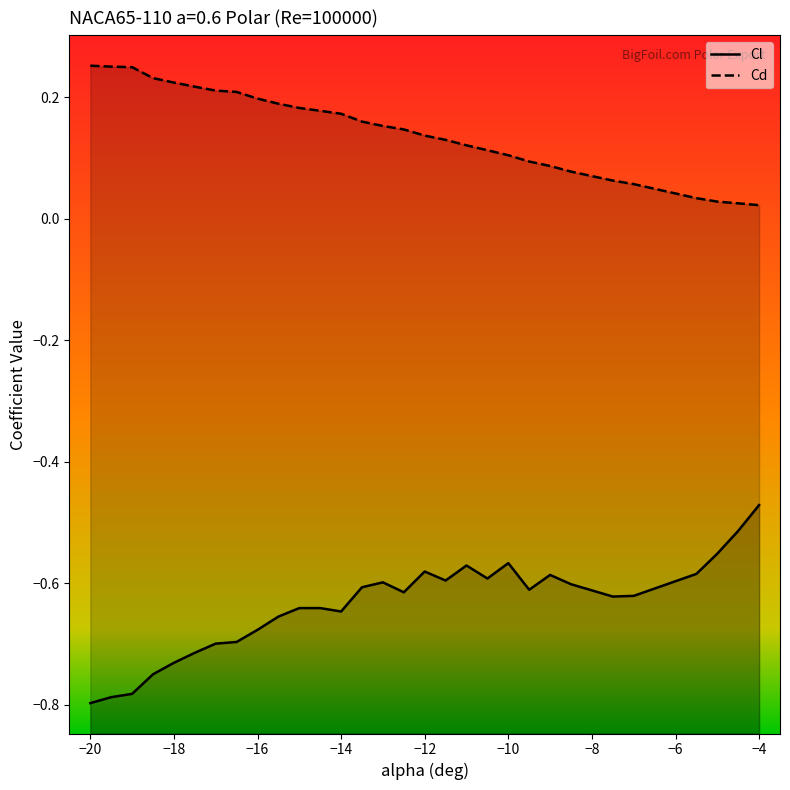

Does the chart display data point markers on the line(s)?

No